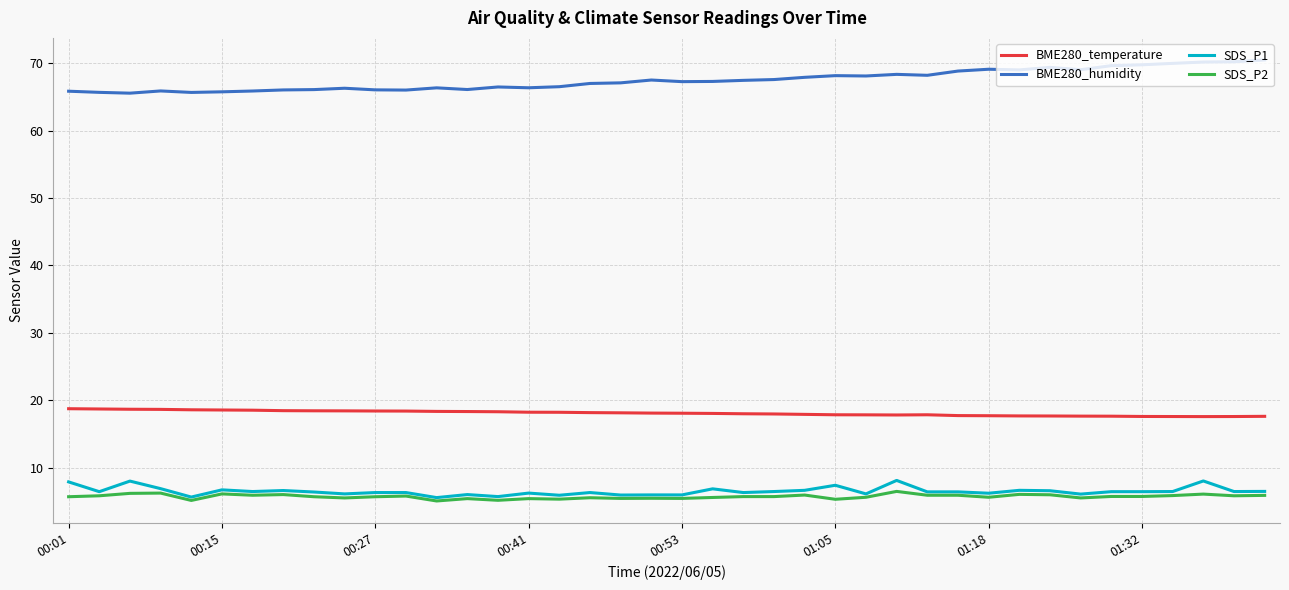

True or false: BME280_humidity and SDS_P2 cross at least once.

False